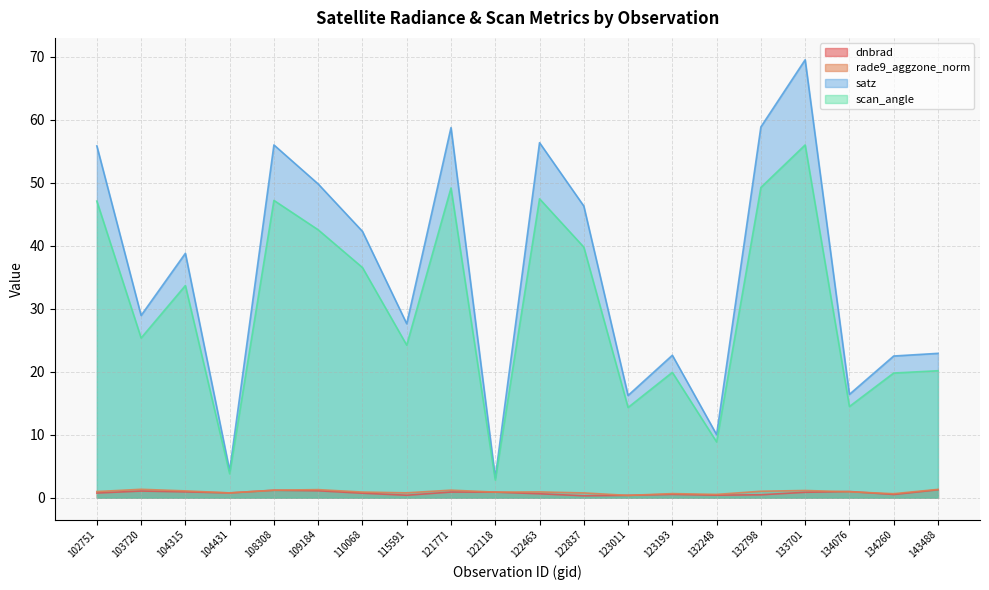

What is the maximum value shown in the chart?

69.5